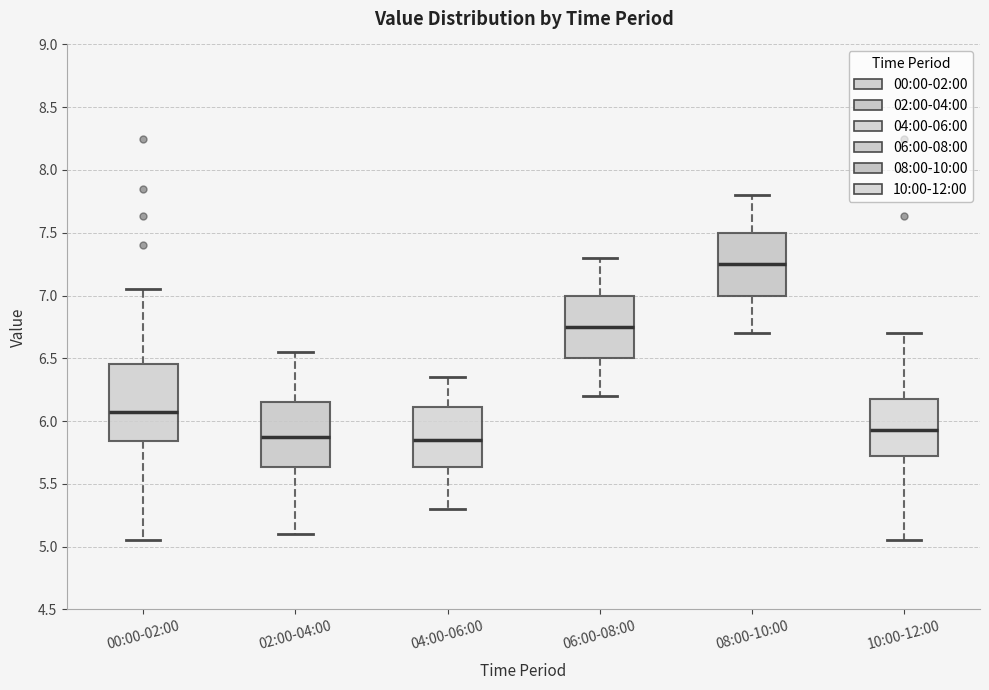

Which box is the tallest, from its lower edge to its upper edge?

00:00-02:00